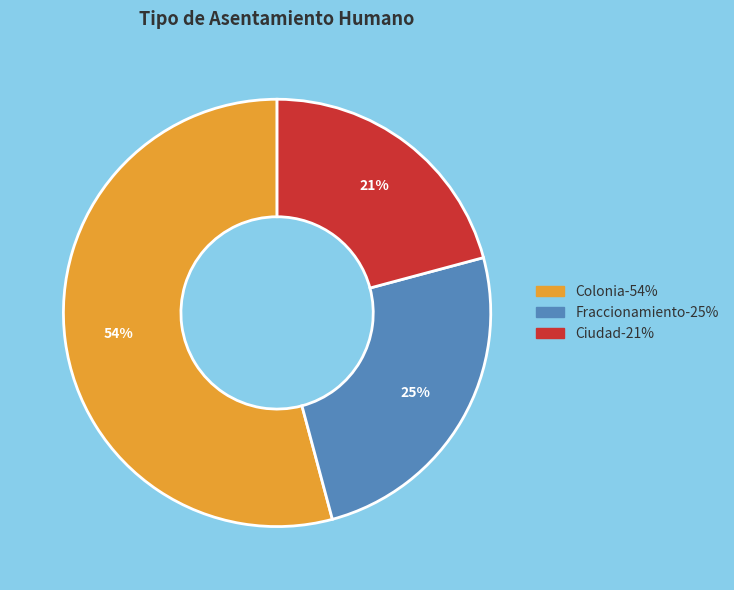

Is there a majority slice in this chart?

Yes